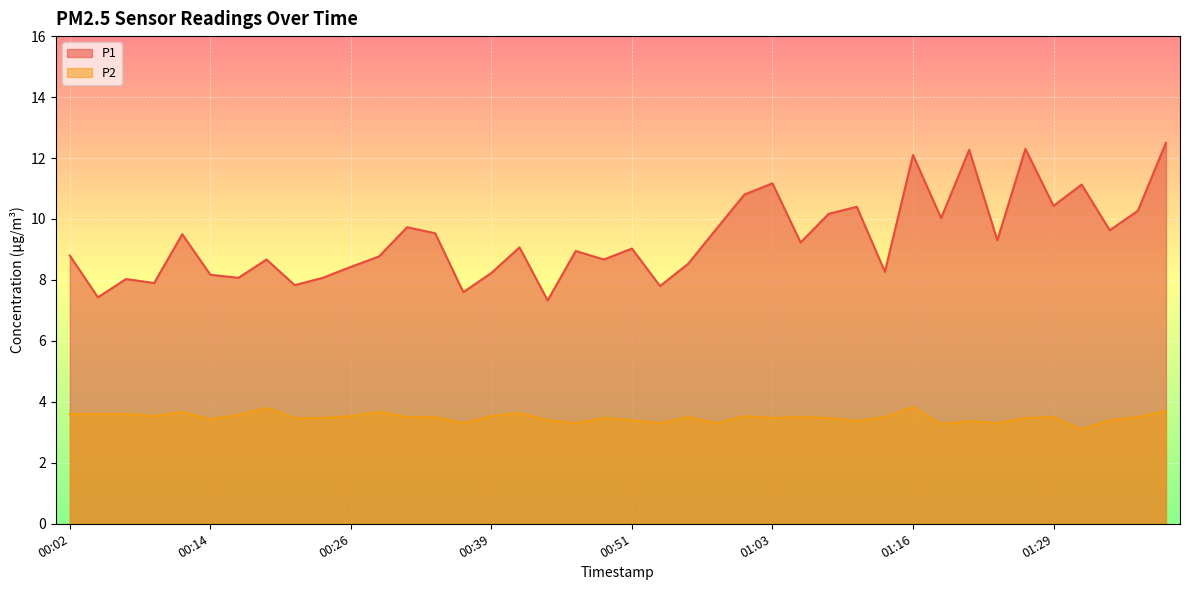

The value of P2 at 00:11 is 1.9. True or false?

False